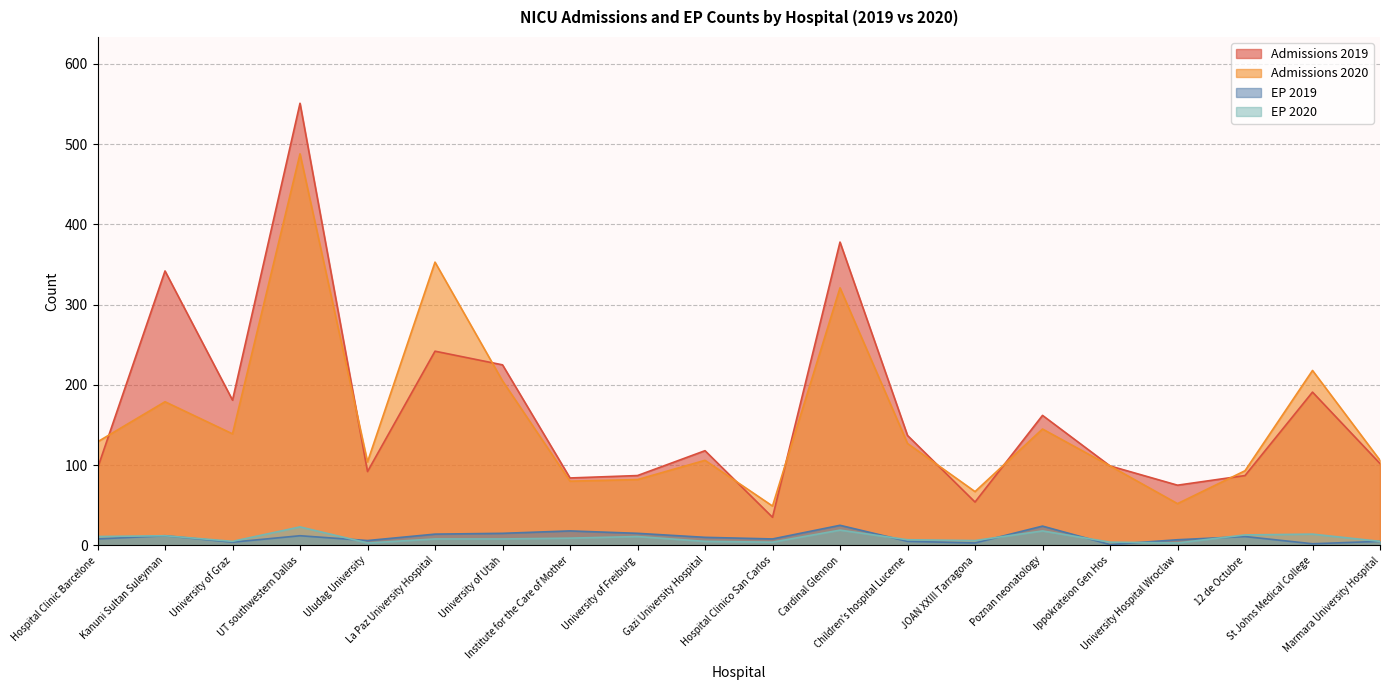

How many interior local valleys does the EP 2020 series have?

5